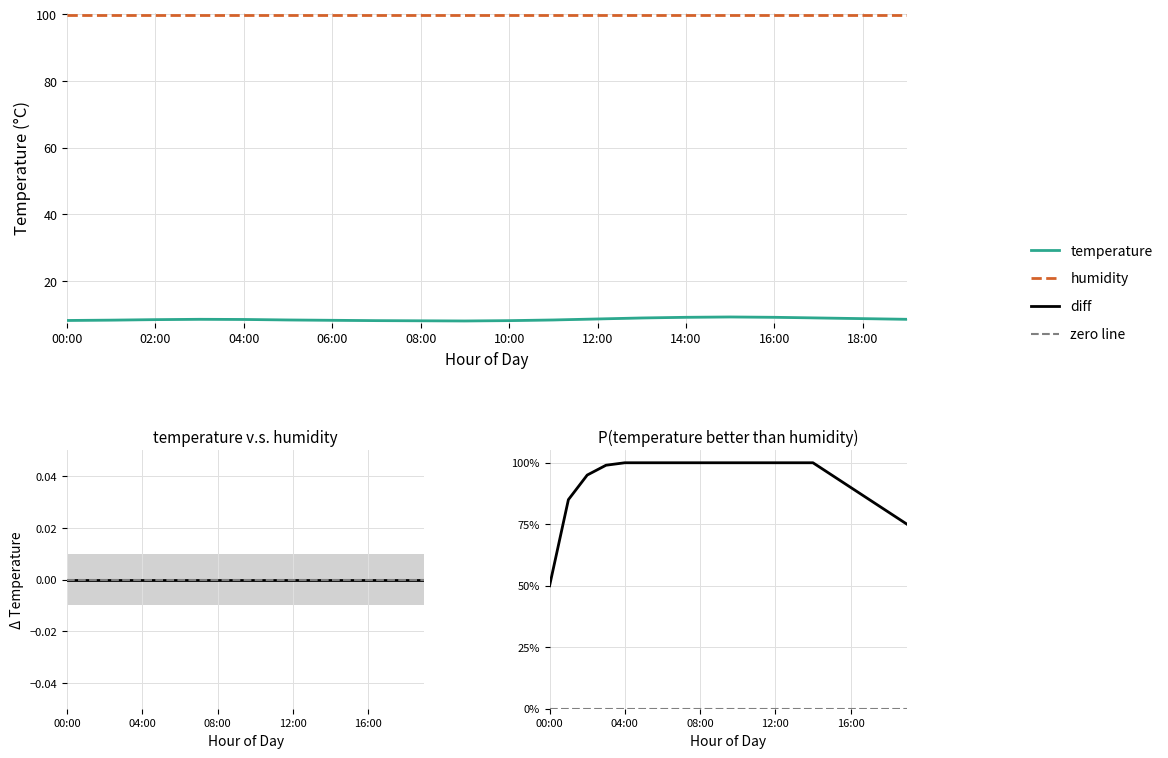

What is the sum of the values at 12:00 and 11:00?

16.9